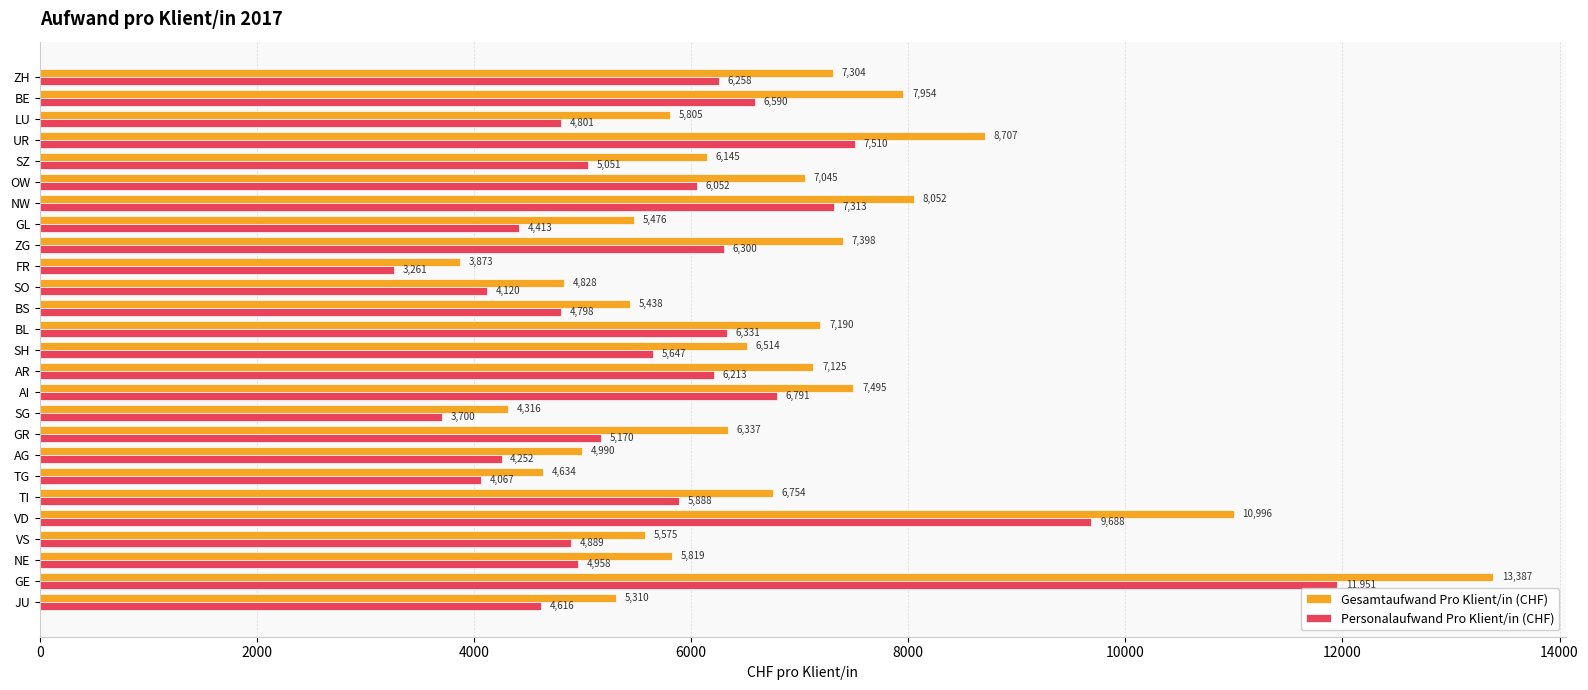

Where is Personalaufwand Pro Klient/in (CHF) nearest to the value 7605?

UR